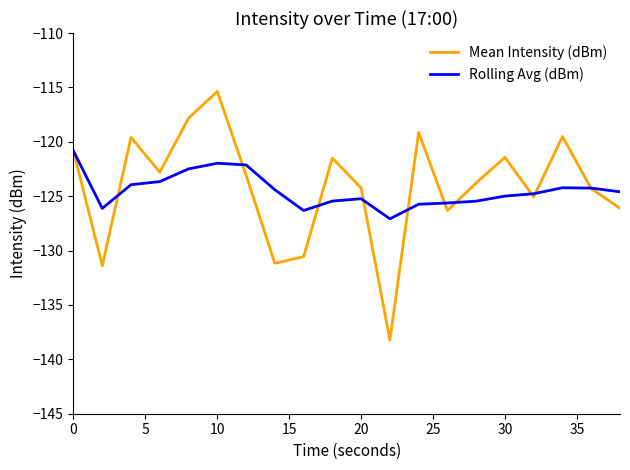

How many distinct data groups are displayed?

2